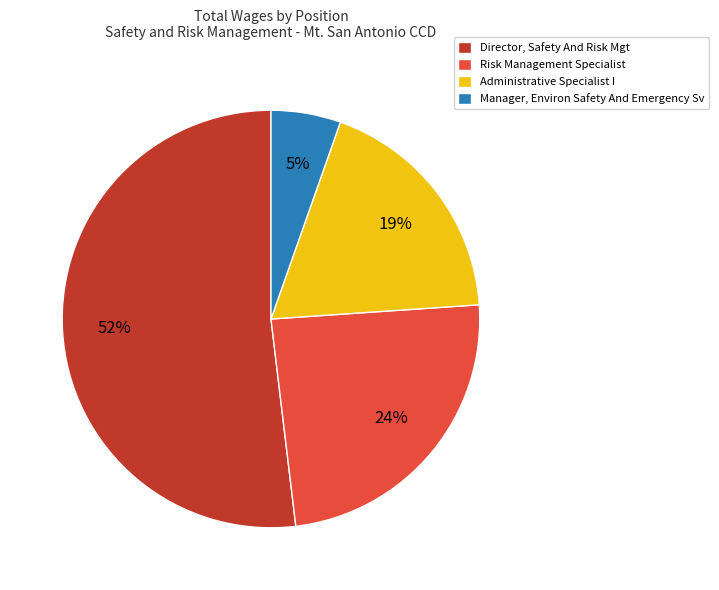

Rank the categories by value from highest to lowest.

Director, Safety And Risk Mgt, Risk Management Specialist, Administrative Specialist I, Manager, Environ Safety And Emergency Sv